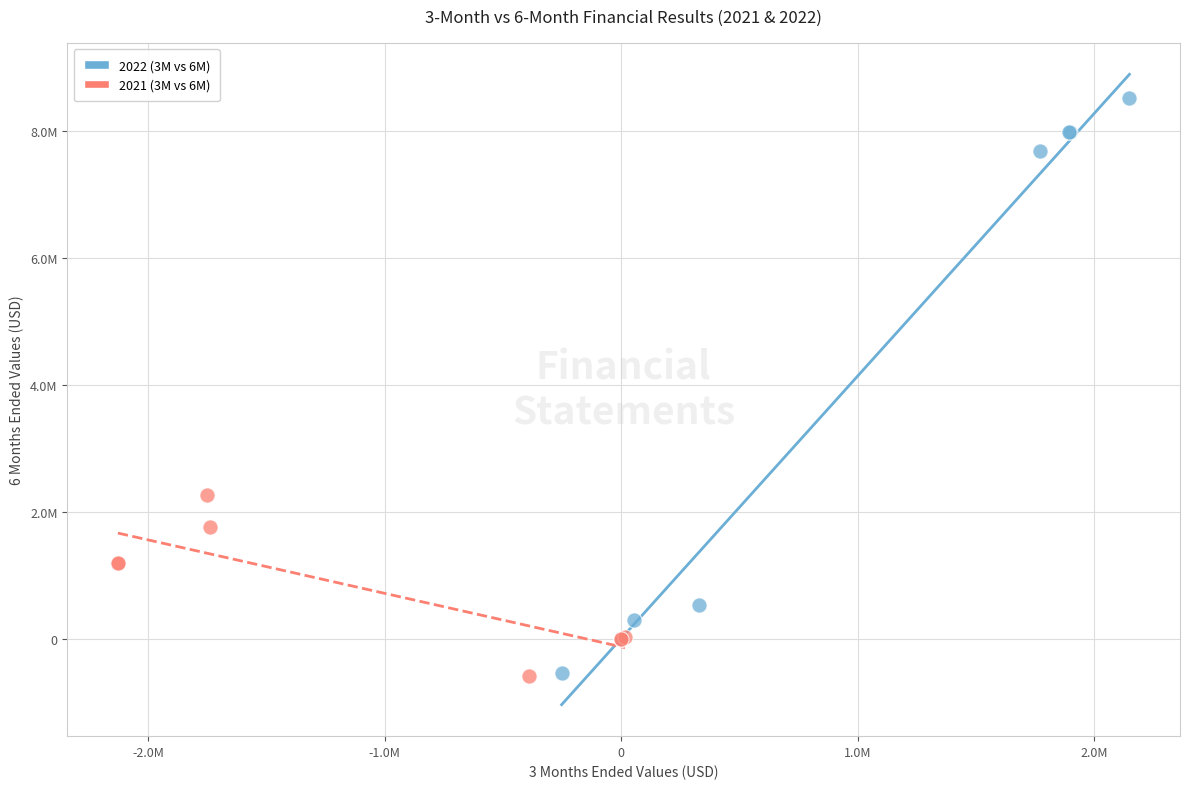

Which series reaches the maximum Y coordinate?

2022 (3M vs 6M)